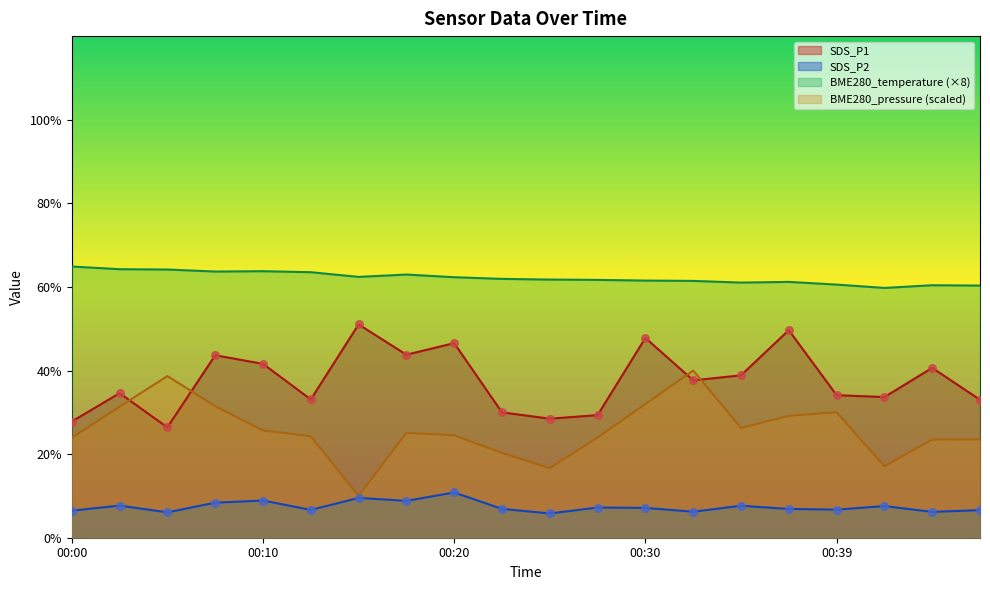

At which category is the sum across all series the highest?

00:30